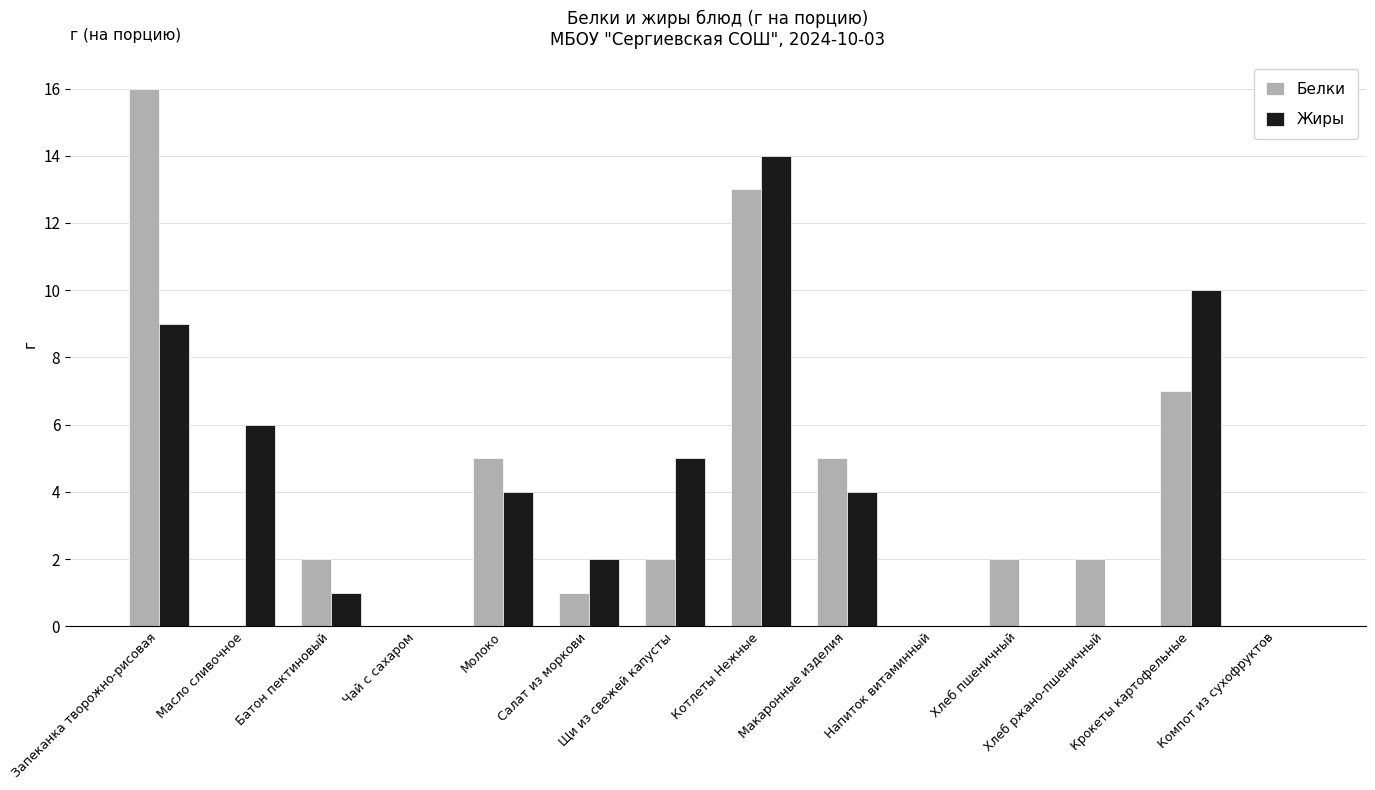

Does the chart contain stacked bars?

No